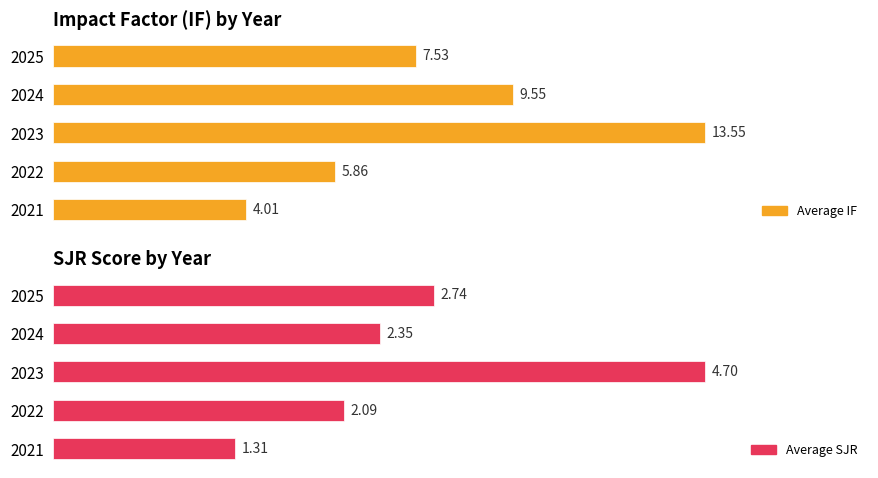

Is it true that Average SJR equals 1.3 at 0?

True